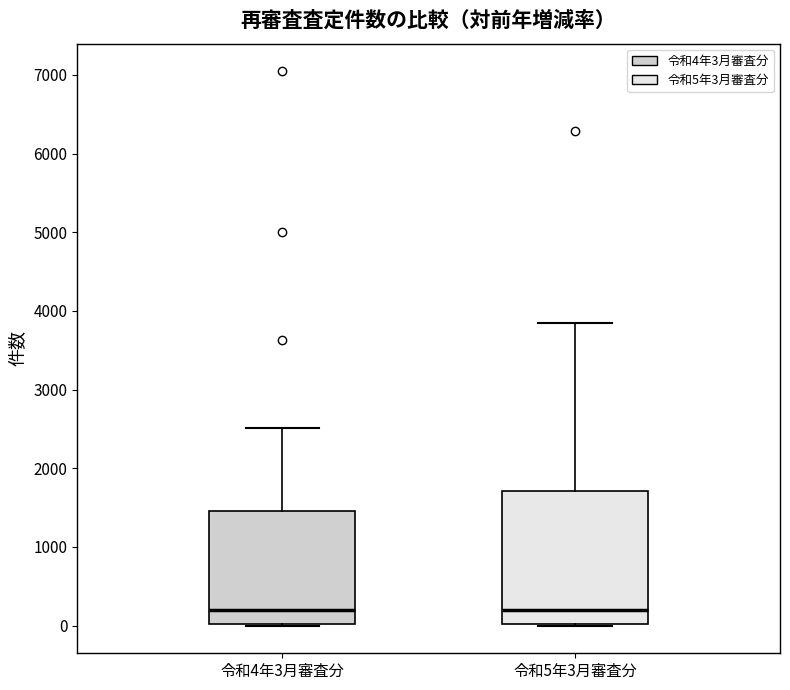

Comparing the boxes themselves (not the whiskers), which one is the tallest?

令和5年3月審査分